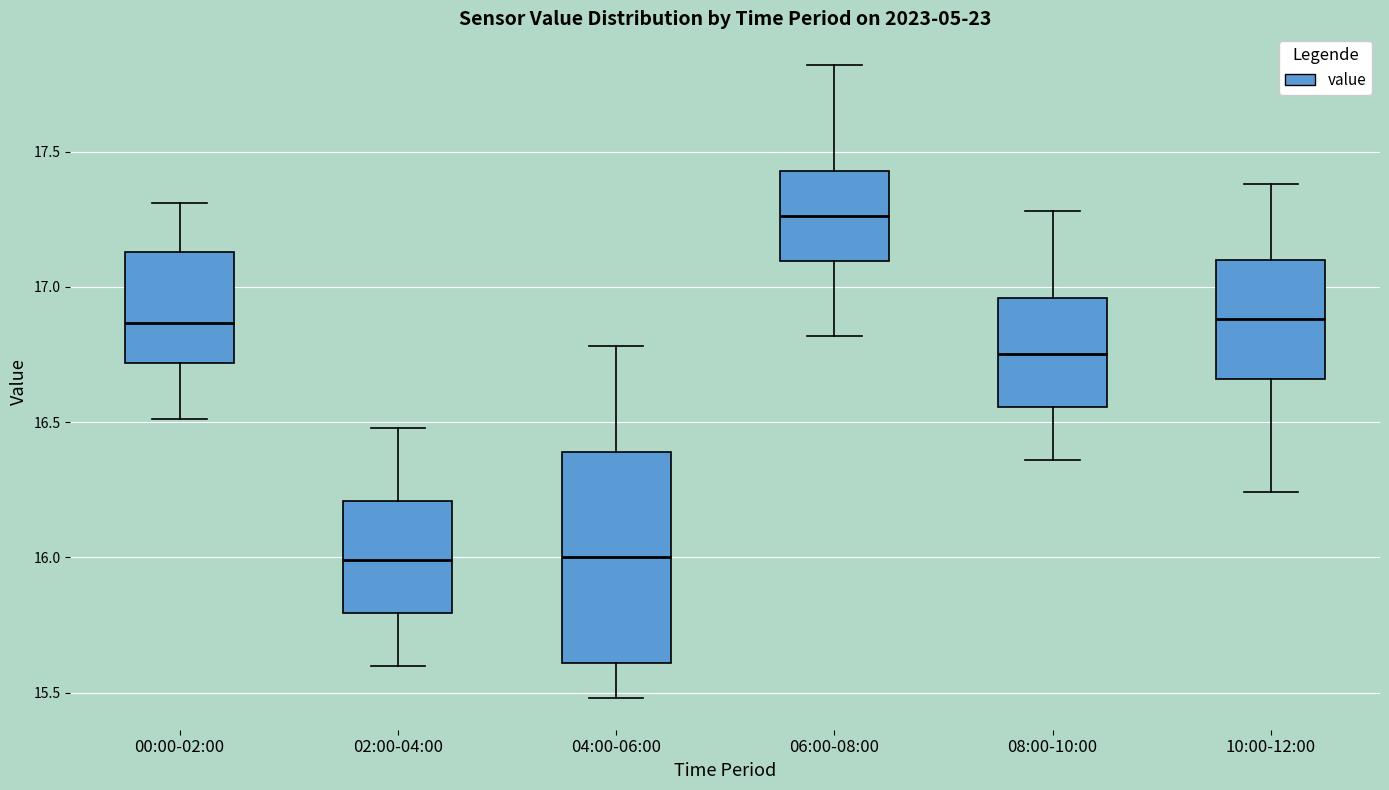

Which box is the tallest, from its lower edge to its upper edge?

04:00-06:00